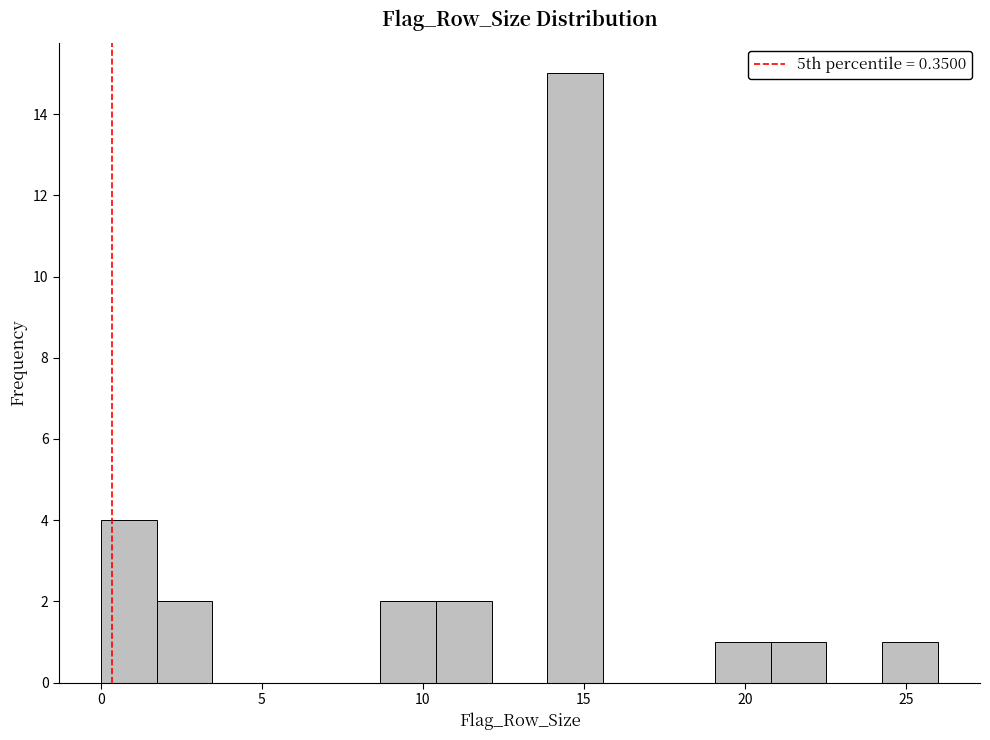

Around what value on the x-axis is the tallest bar? Give the approximate position of its centre, as read against the axis.

14.5